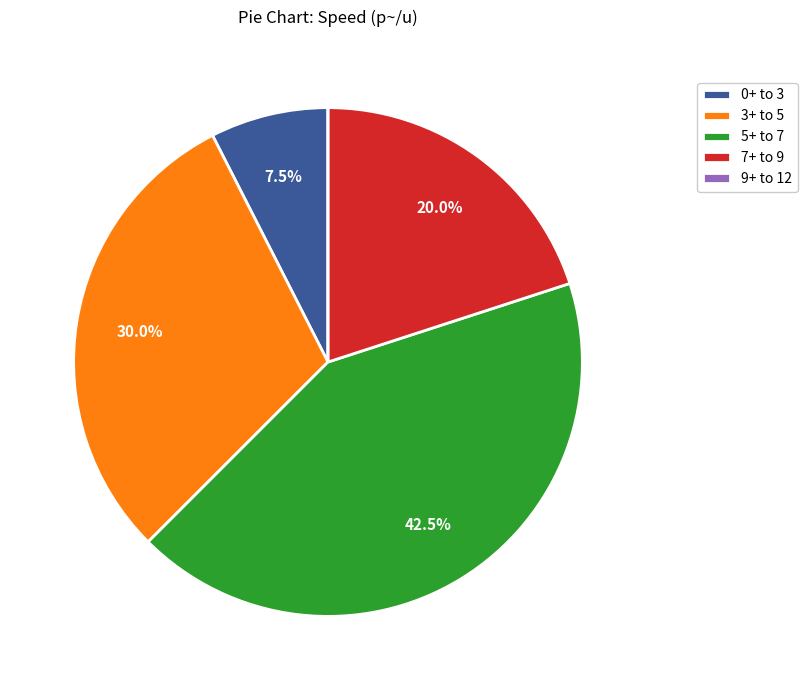

What is the largest slice in the pie chart?

5+ to 7